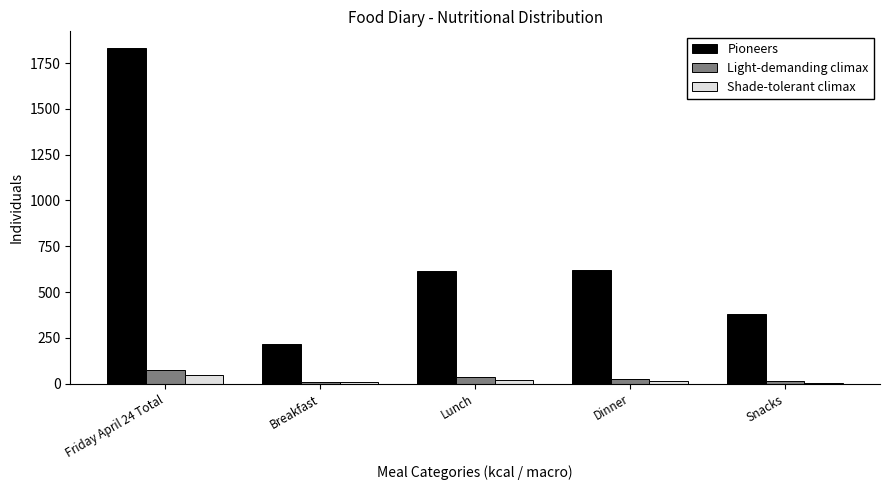

What is the sum of all Pioneers values?

3664.0